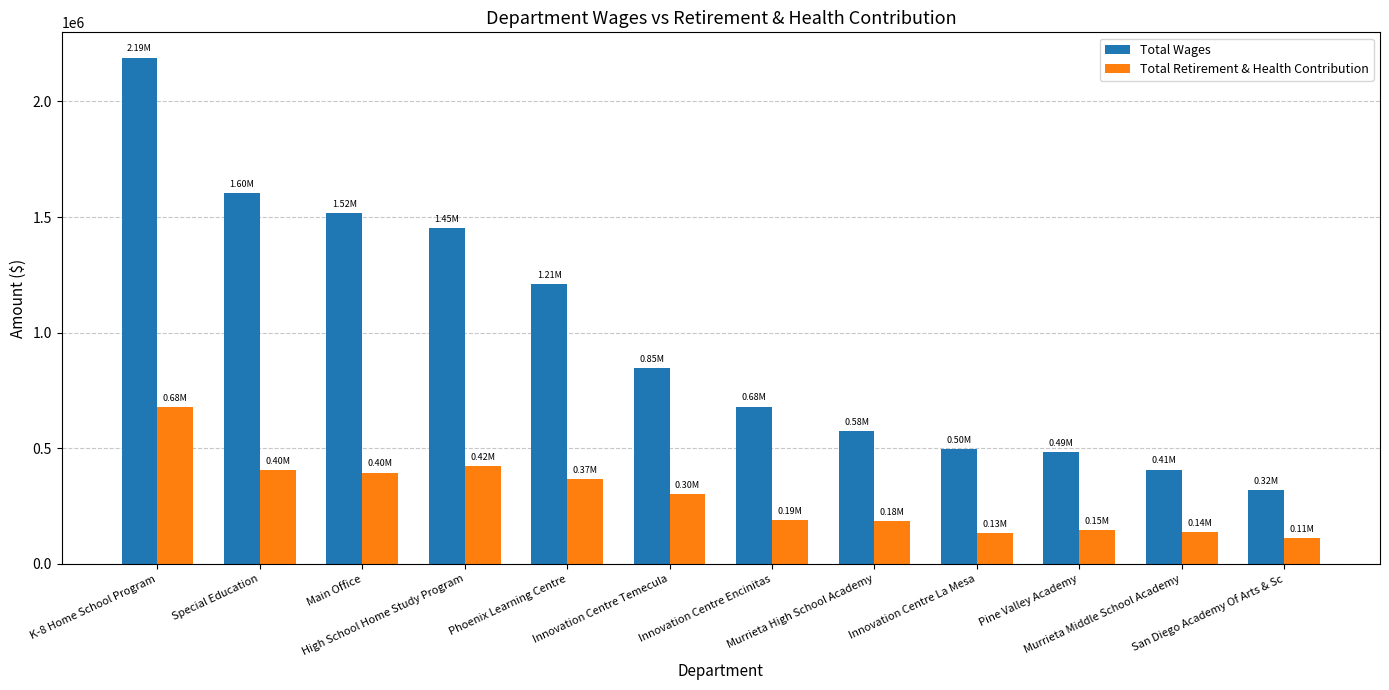

Is it true that Total Wages equals 156274 at Murrieta Middle School Academy?

False